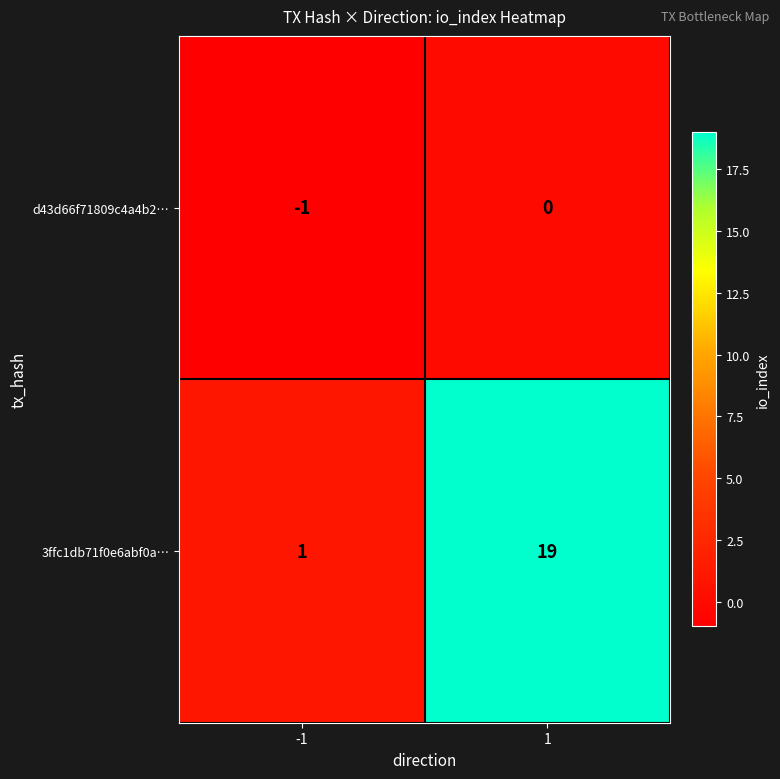

List the series in order of their peak value, highest first.

3ffc1db71f0e6abf0a…, d43d66f71809c4a4b2…